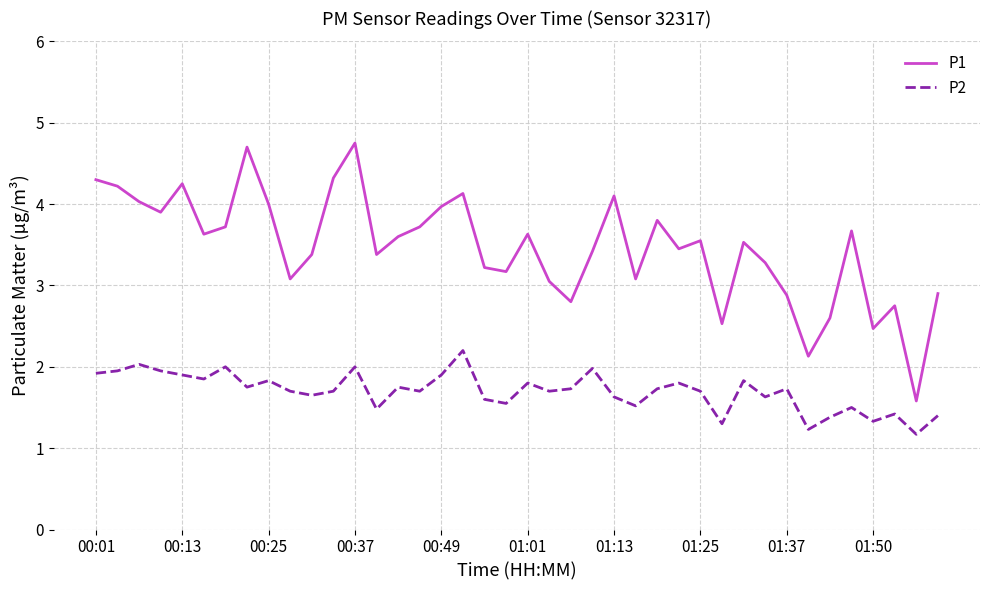

List the series in order of their overall mean, lowest first.

P2, P1